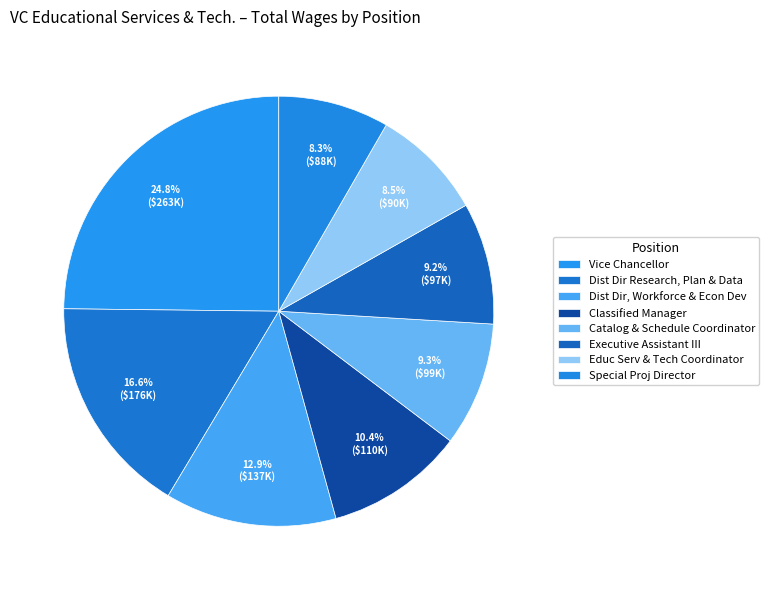

To the nearest percent, what is the difference between the Catalog & Schedule Coordinator and Educ Serv & Tech Coordinator slice percentages?

1%